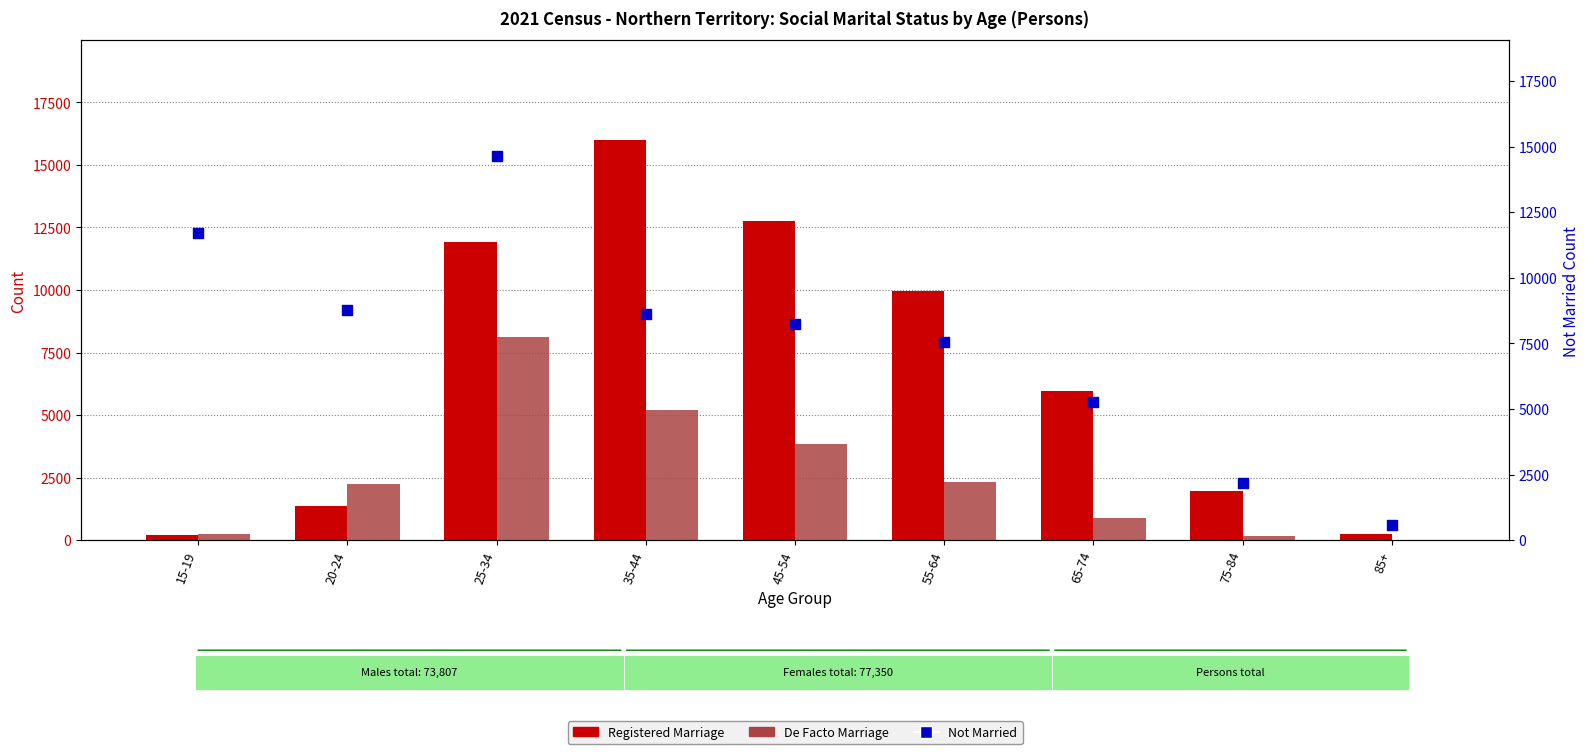

Which series contains the highest Y value?

Registered Marriage